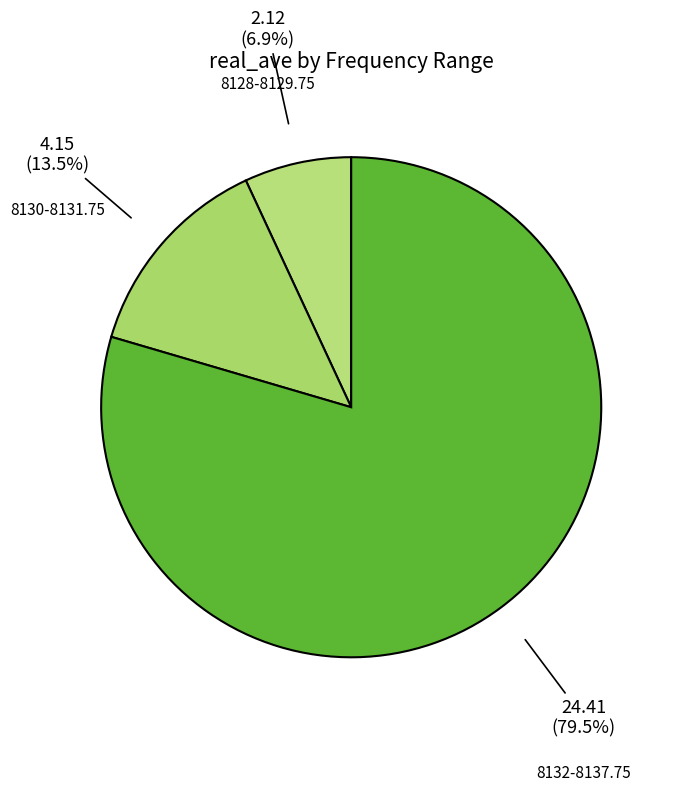

Which has a higher value, 8132-8137.75 or 8128-8129.75?

8132-8137.75